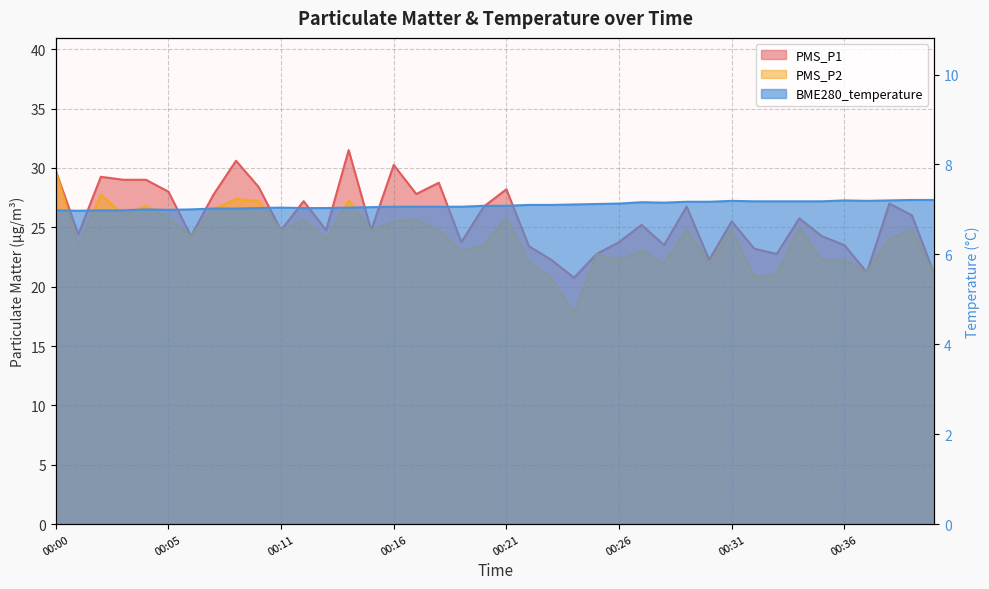

What is the sum of the PMS_P2 values at 00:24 and 00:30?

39.8